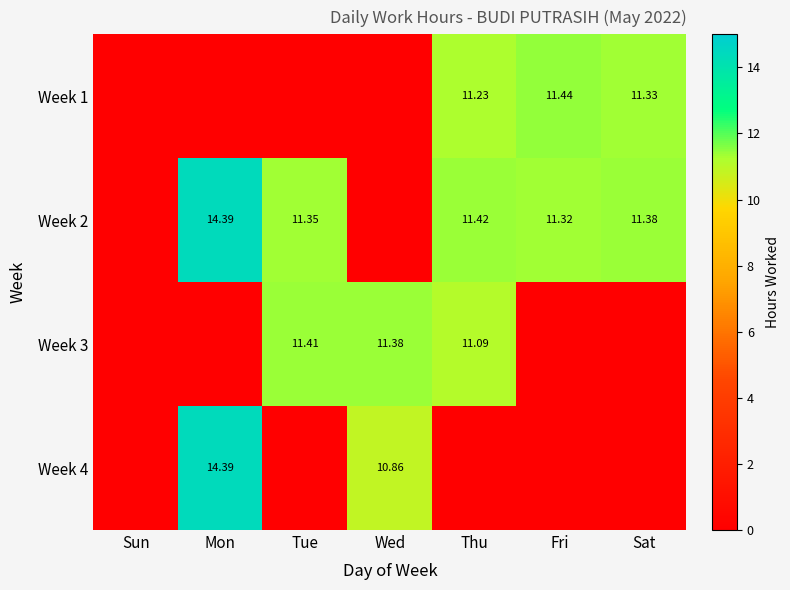

Is the value of Week 1 at Thu greater than the value of Week 2 at Mon?

No